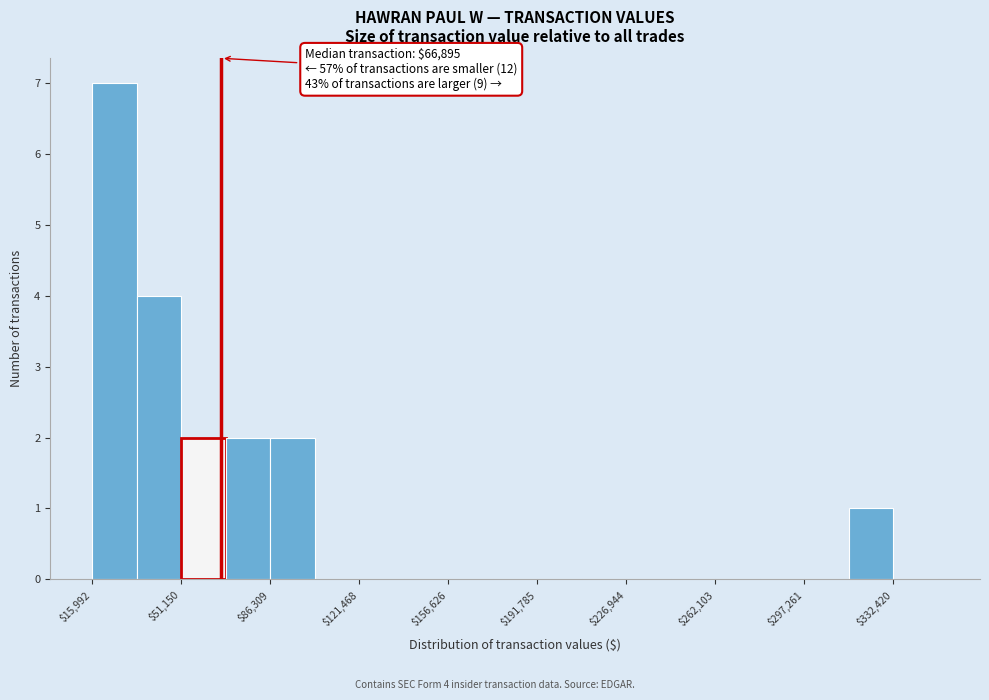

Read against the x-axis, roughly where is the centre of the tallest bar?

25000